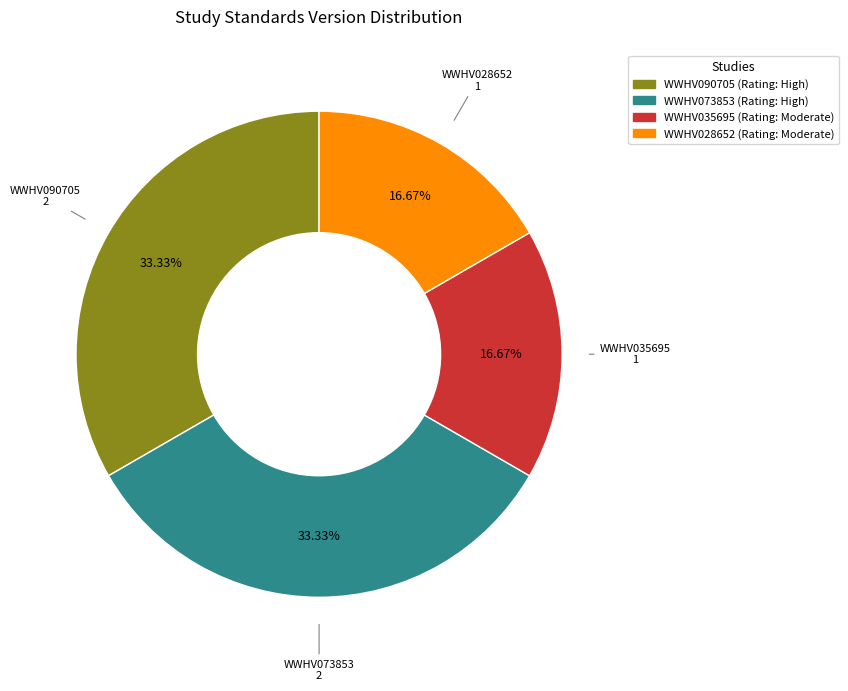

To the nearest percent, what percentage of the pie is WWHV090705?

33%